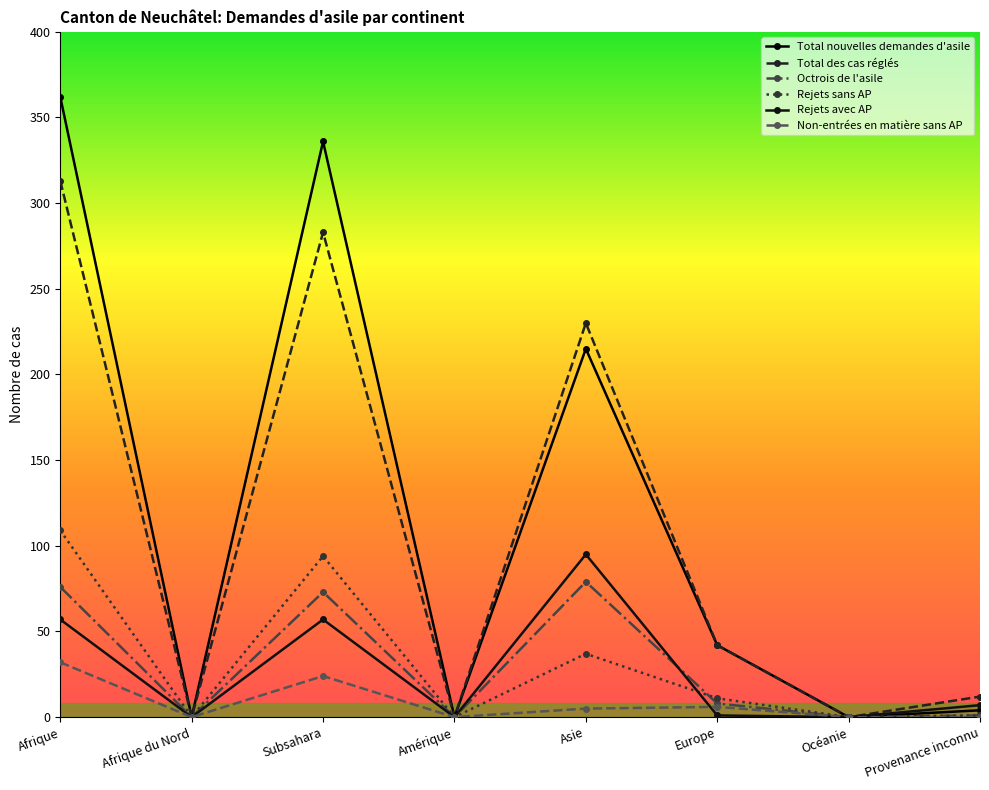

The Octrois de l'asile series shows 0 at Océanie. True or false?

True